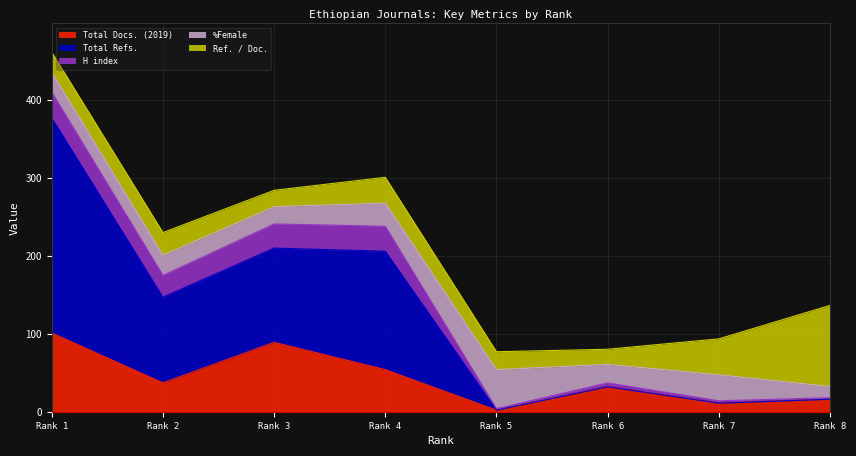

How many interior local peaks does the H index series have?

2